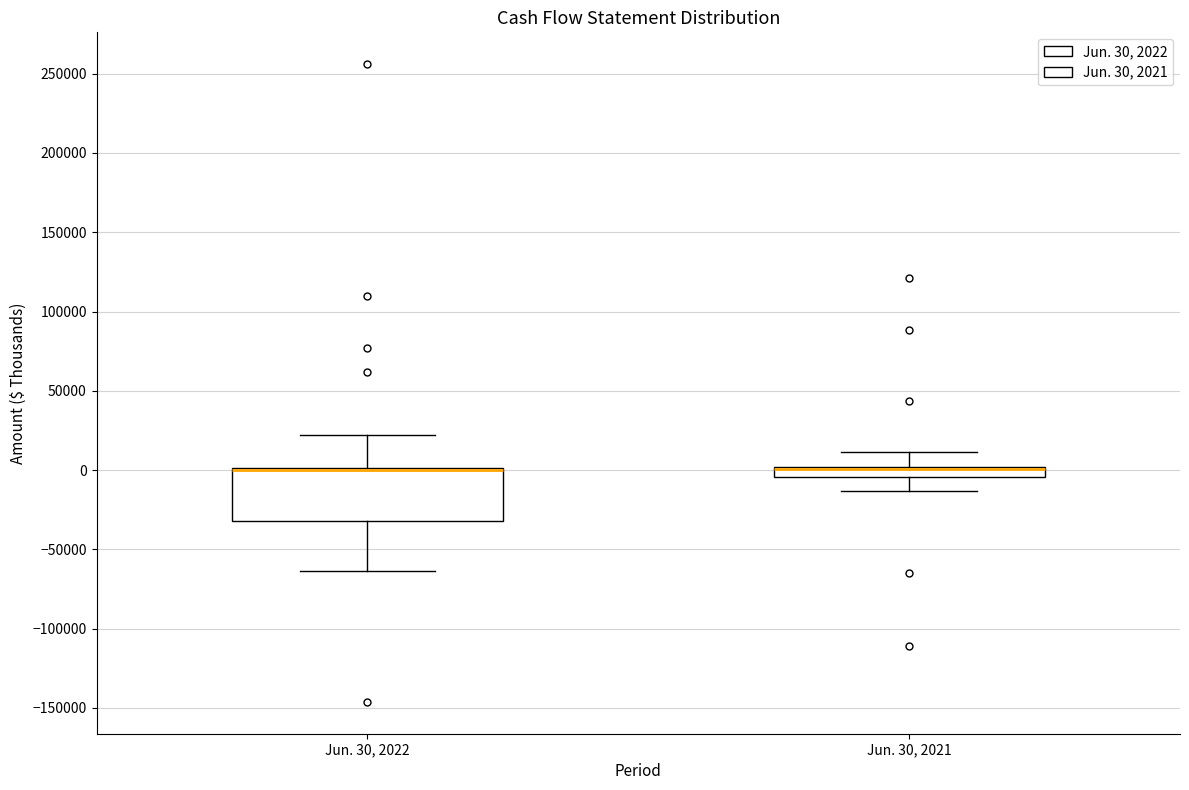

Which box is the tallest, from its lower edge to its upper edge?

Jun. 30, 2022